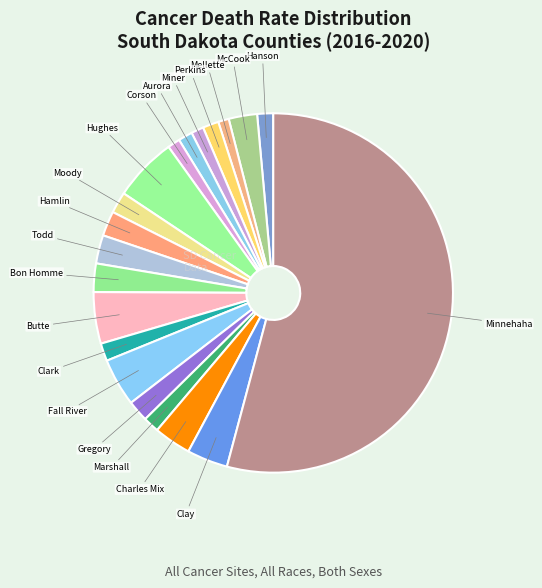

How many segments does this pie chart have?

20